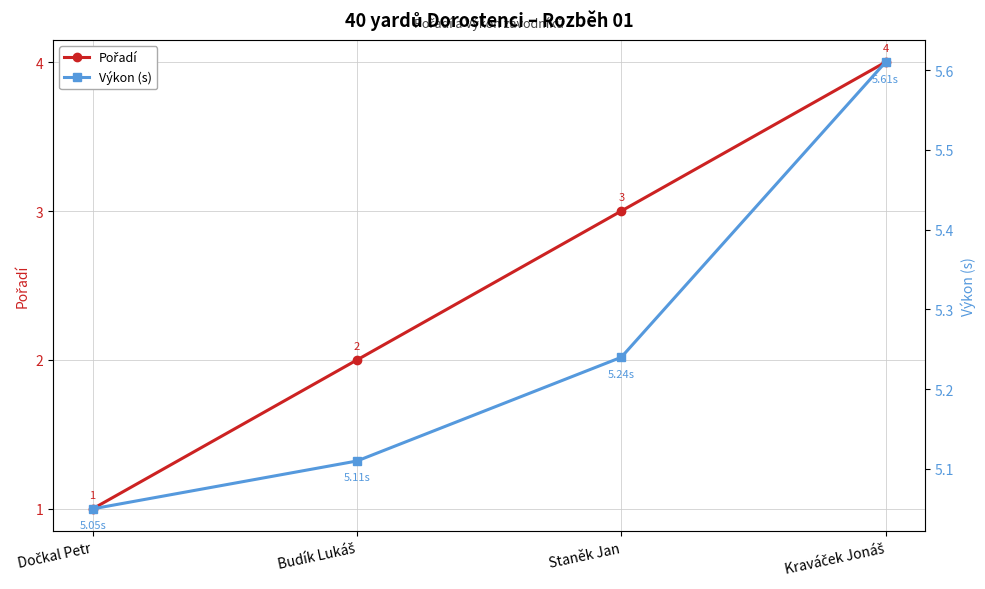

At Kraváček Jonáš, list the series in order from largest to smallest.

Výkon (s), Pořadí